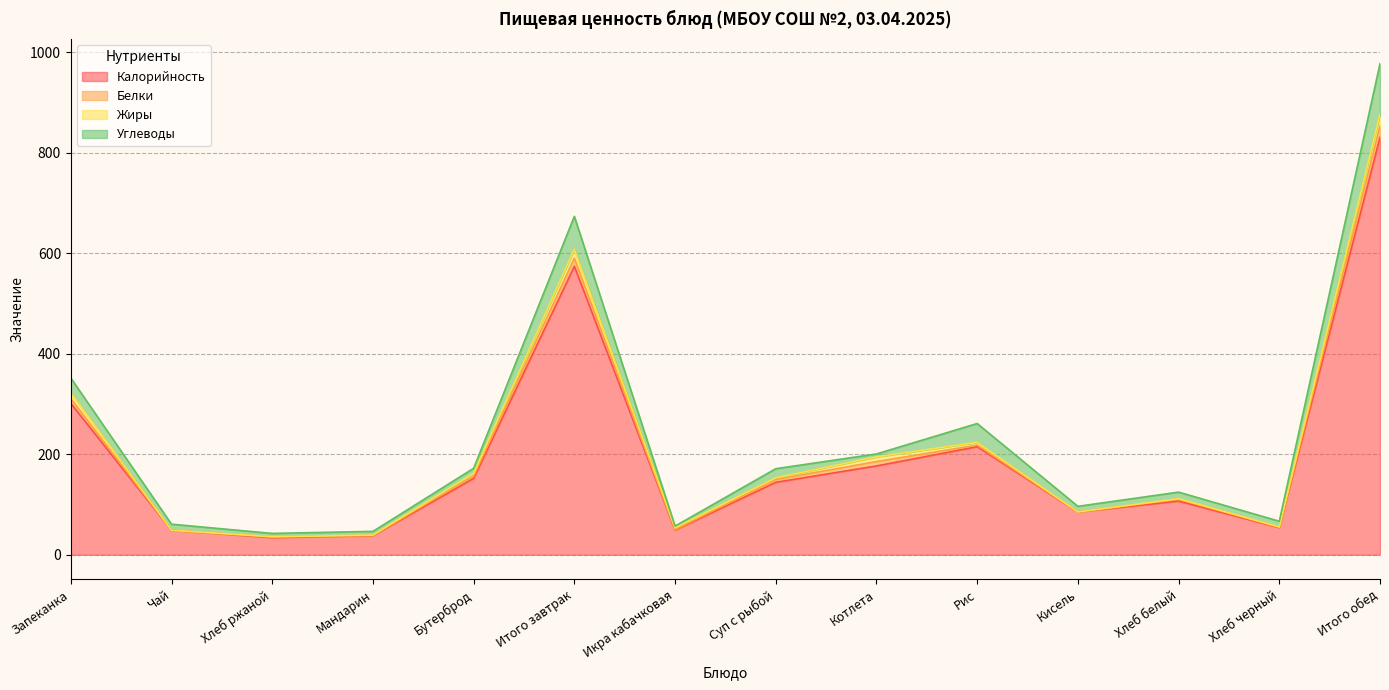

How many data points in Калорийность are above 144?

7